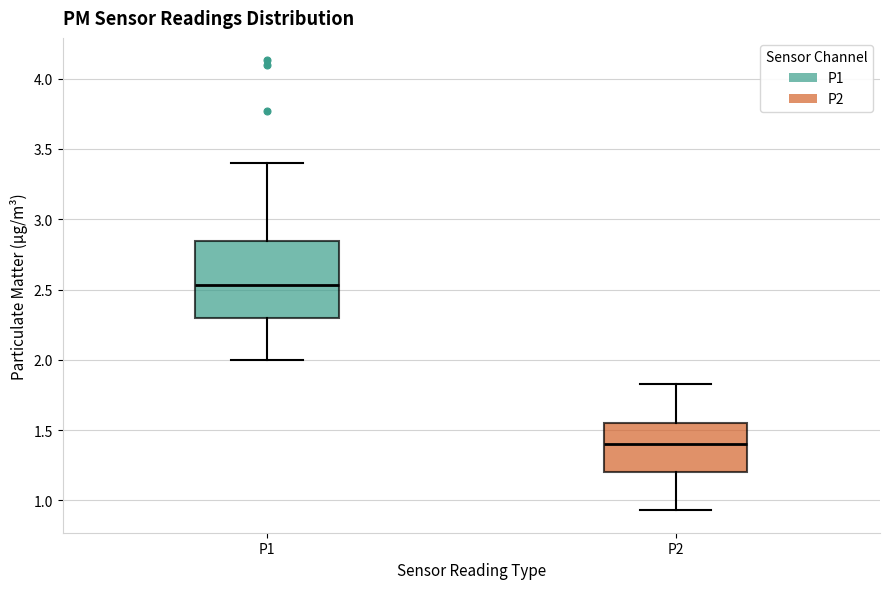

Reading left to right, read every box against the y-axis: the position of its median line, the range the box covers, and the ends of its whiskers. The values are not printed on the chart, so give them approximately, as read against the axis.

P1: median 2.55, box 2.30 to 2.85, whiskers 2.00 to 3.40
P2: median 1.40, box 1.20 to 1.55, whiskers 0.95 to 1.85